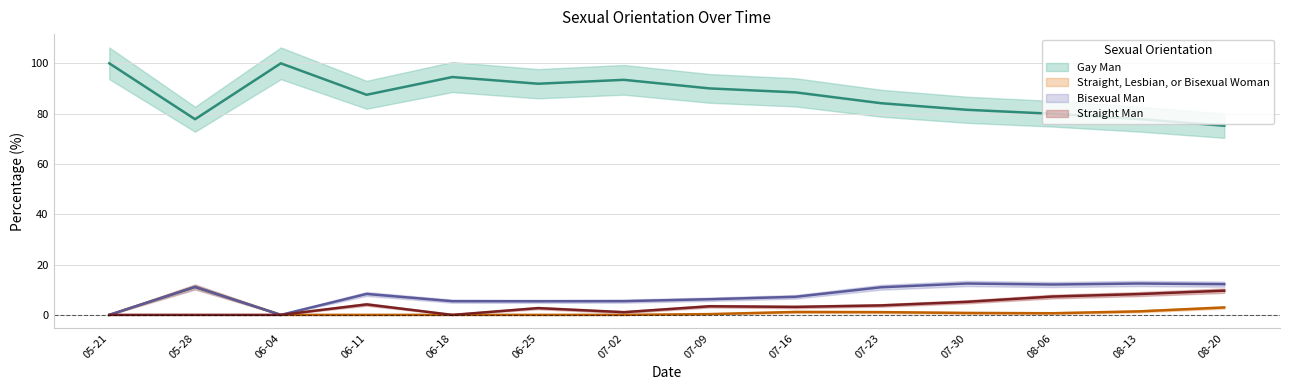

At which label is Gay Man closest to 87?

06-11